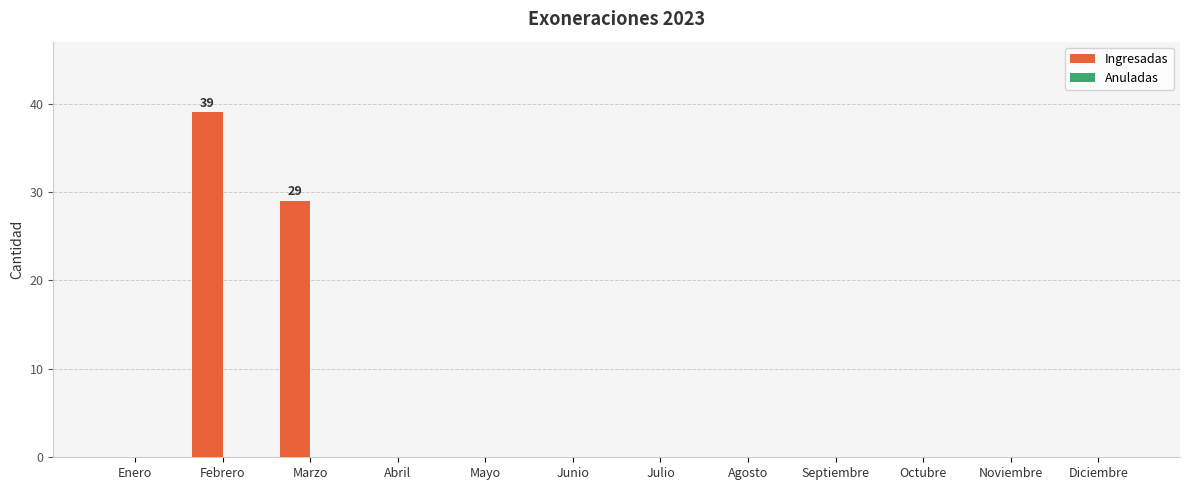

Where is the data nearest to the value 19?

Marzo